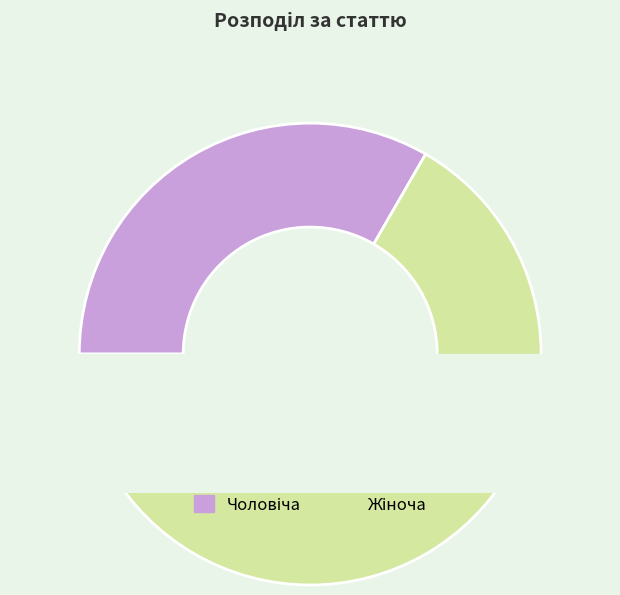

To the nearest percent, what portion does Чоловіча represent?

33%